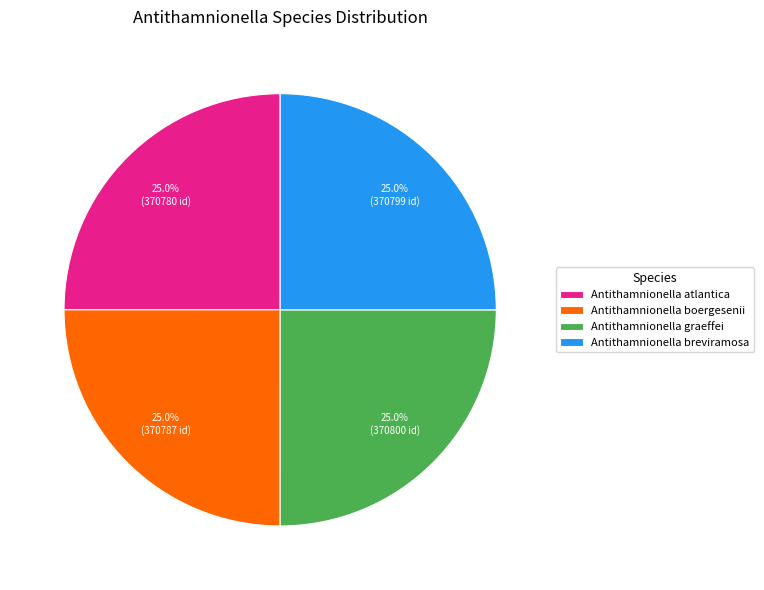

To the nearest percent, what portion does Antithamnionella breviramosa represent?

25%